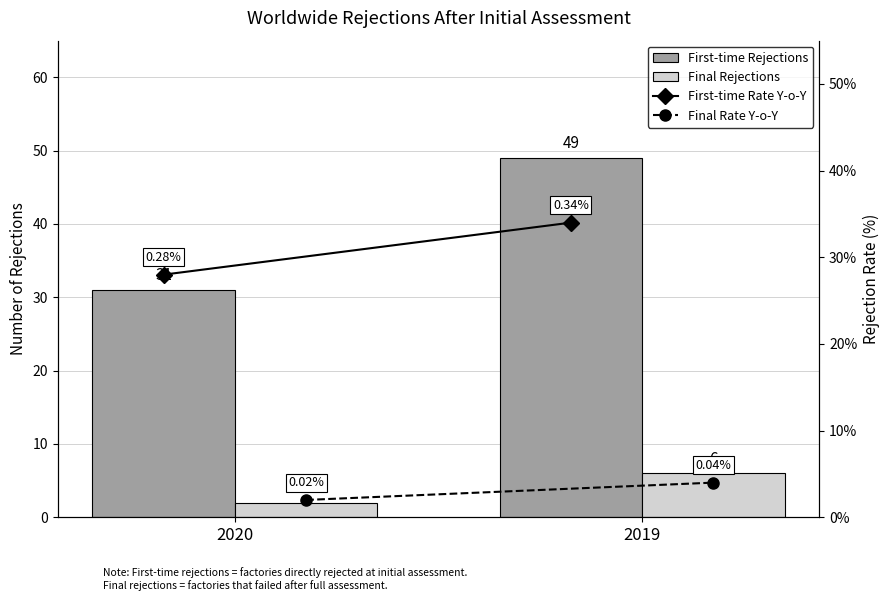

At 2020, list the series in order from largest to smallest.

First-time Rejections, Final Rejections, First-time Rate Y-o-Y, Final Rate Y-o-Y